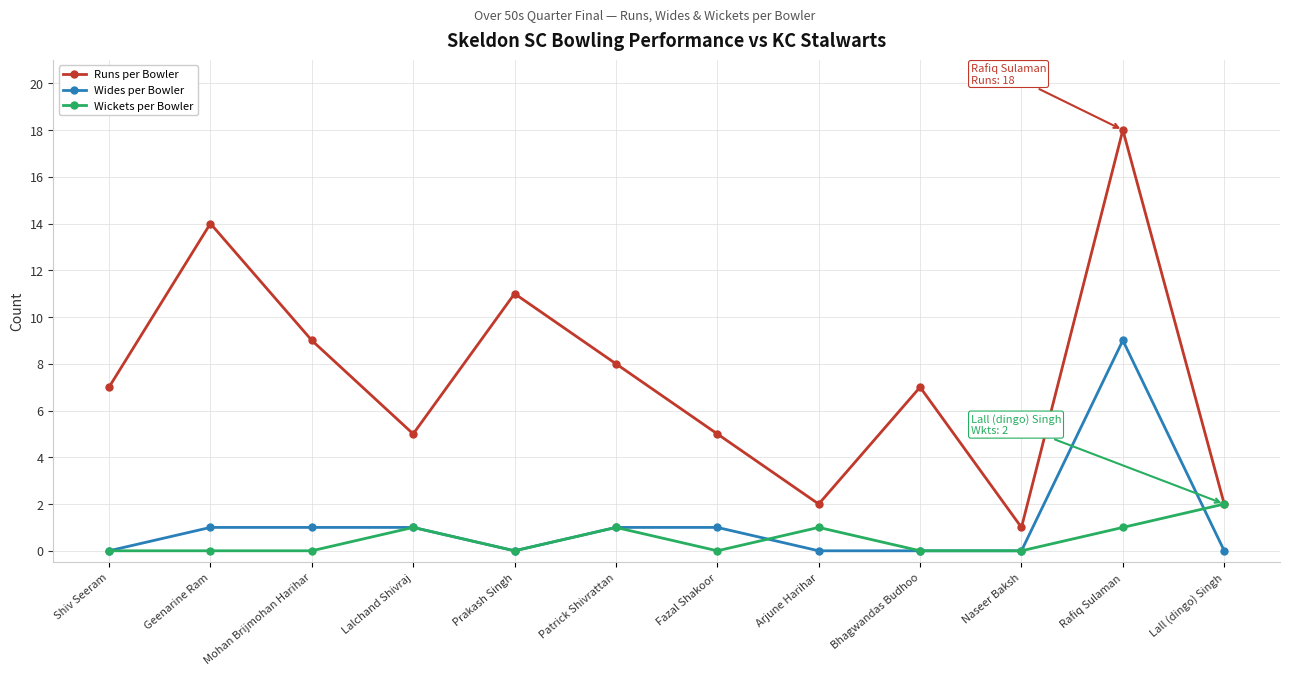

What value does the Wides per Bowler series have at Lalchand Shivraj?

1